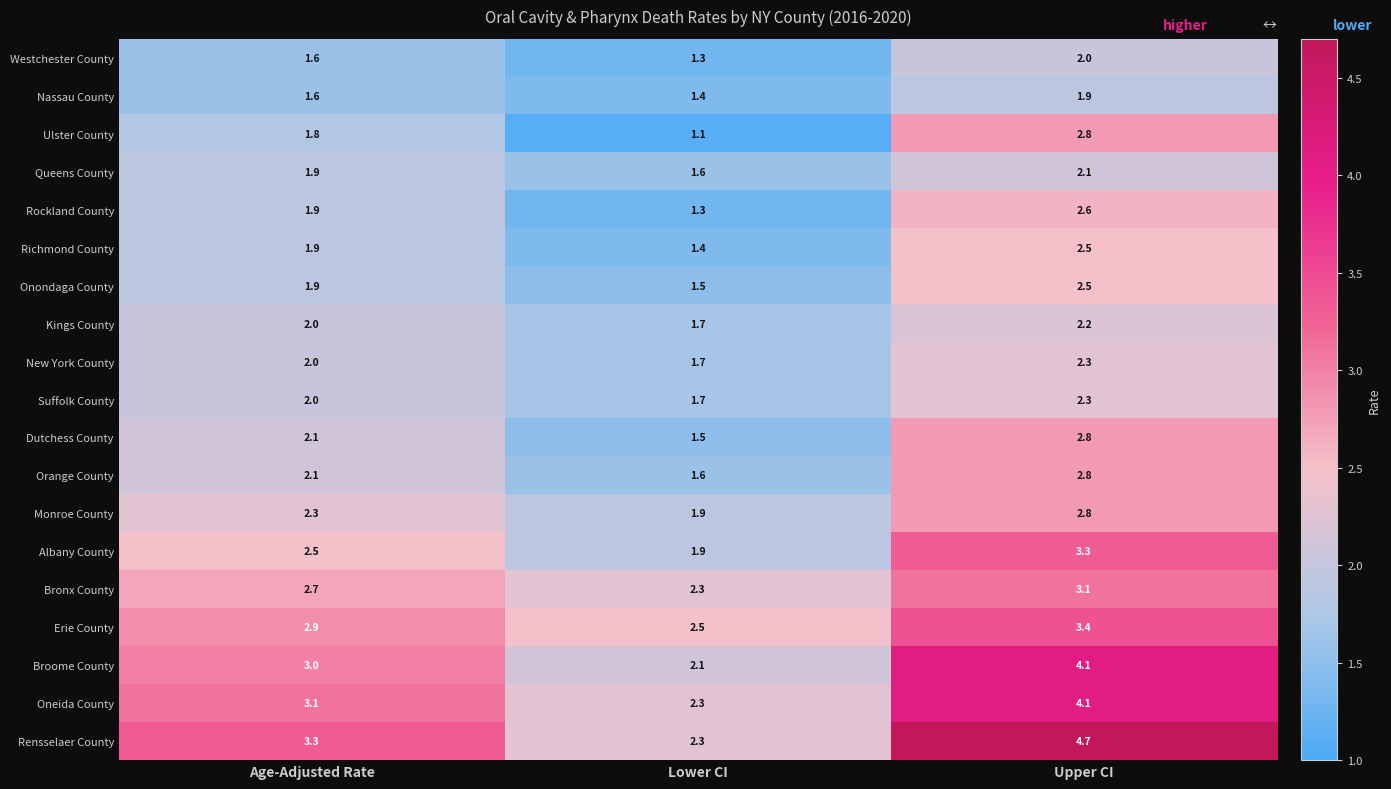

What is the approximate value of Suffolk County at Age-Adjusted Rate?

2.0